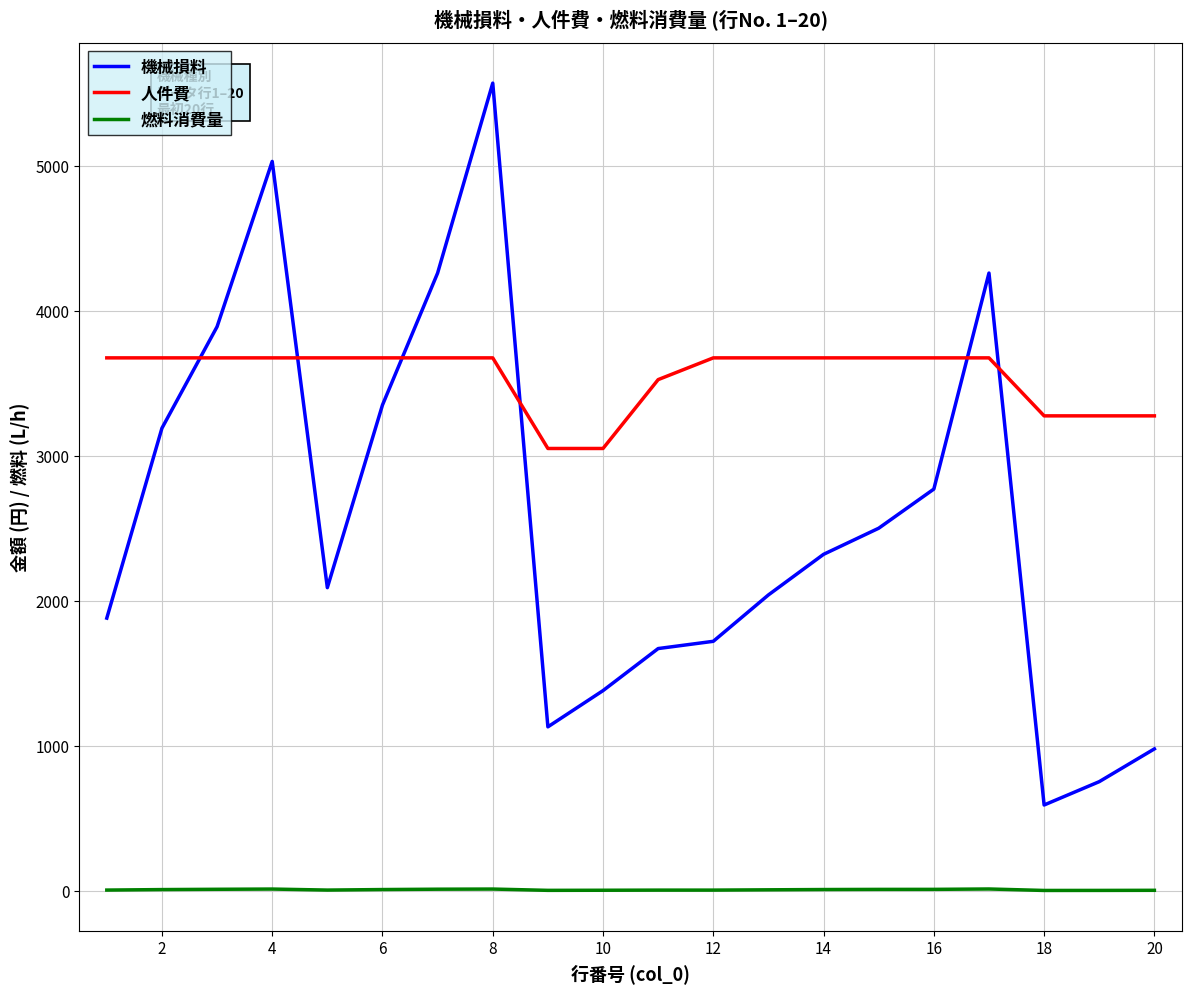

What is the maximum value shown in the chart?

5570.0